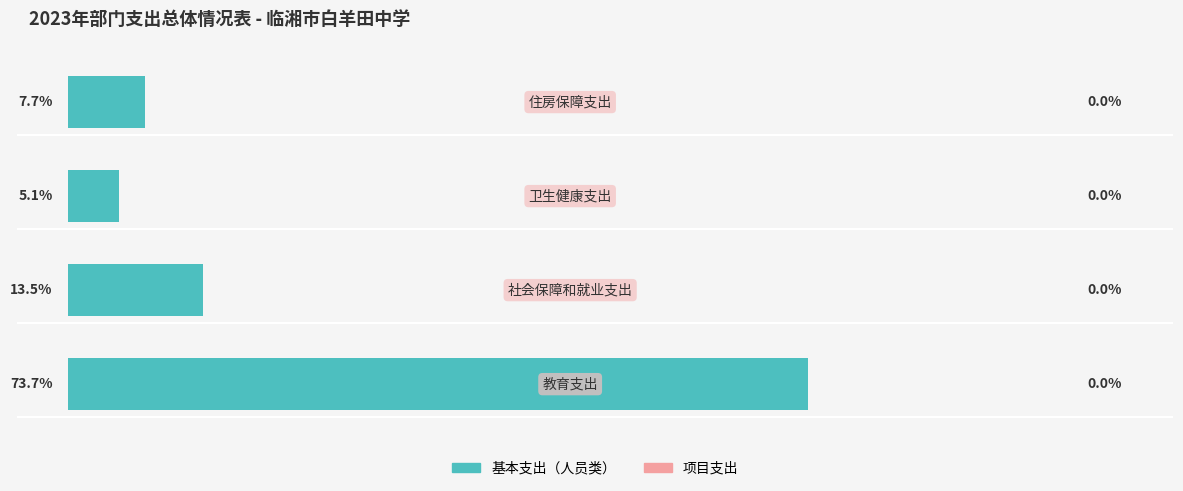

How many bars are there in total?

4